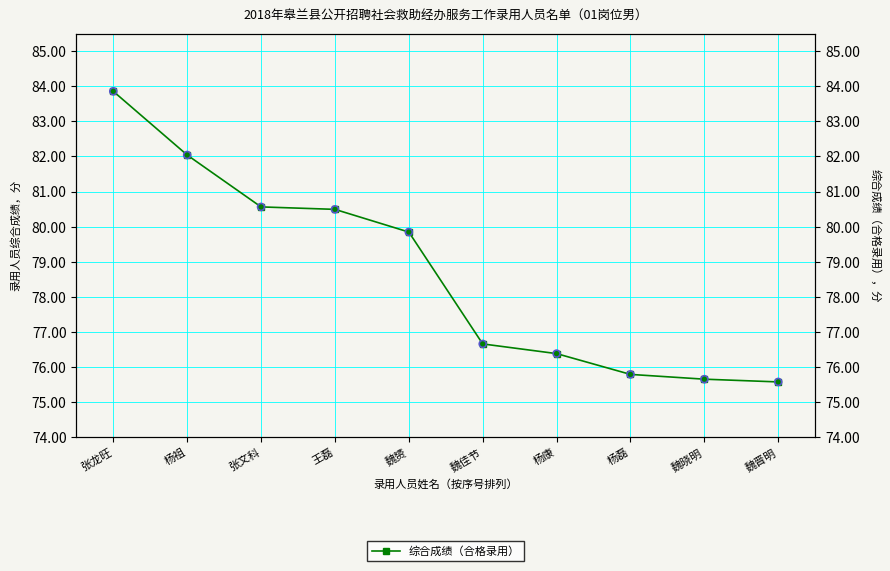

What is the change in value from 魏佳节 to 魏晓明?

-1.0